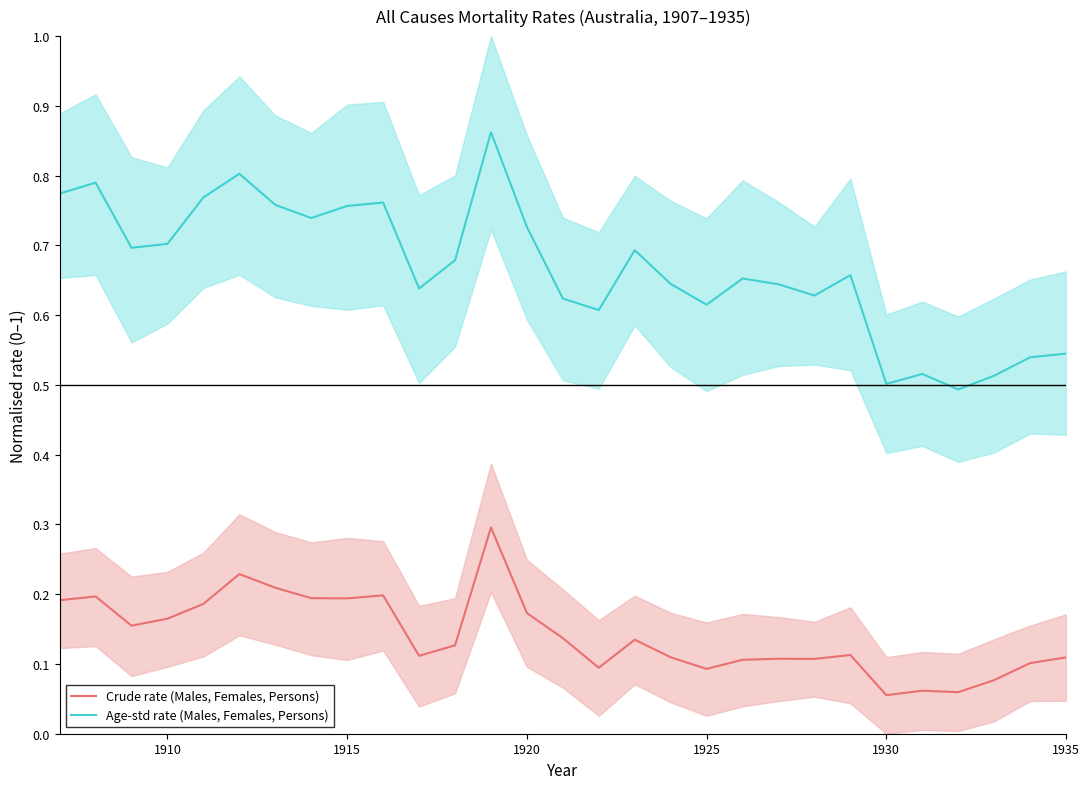

True or false: Crude rate (Males, Females, Persons) and Age-std rate (Males, Females, Persons) intersect in this chart.

False